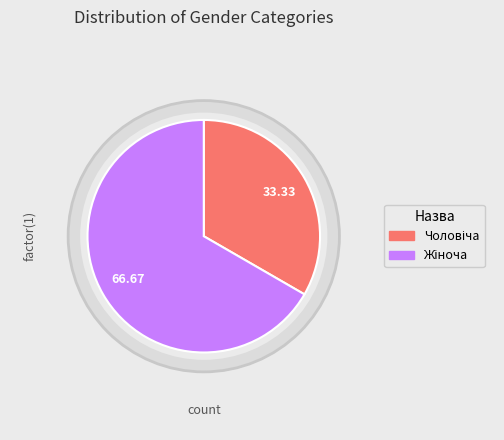

Is there any slice that represents more than half of the pie?

Yes